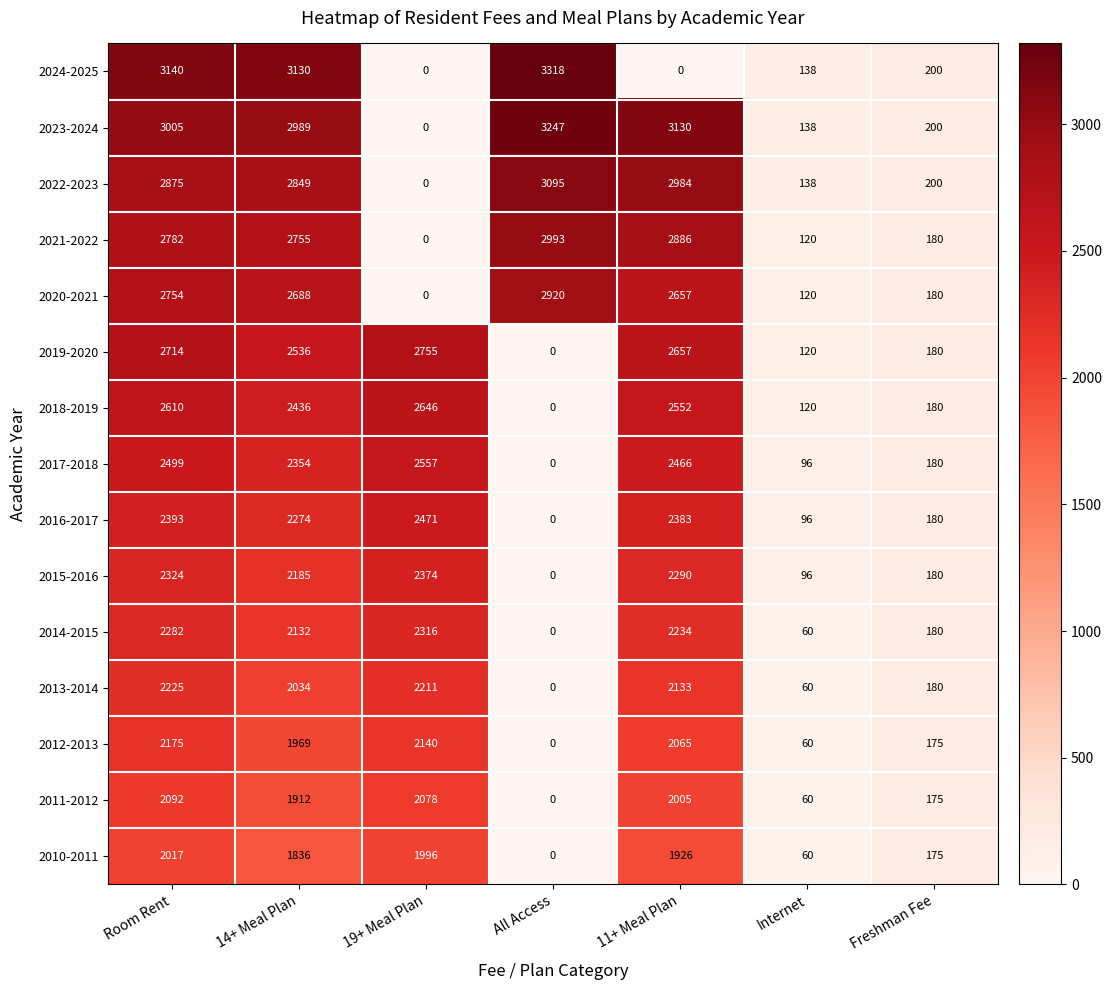

List the labels in order of 2018-2019 value, largest first.

19+ Meal Plan, Room Rent, 11+ Meal Plan, 14+ Meal Plan, Freshman Fee, Internet, All Access